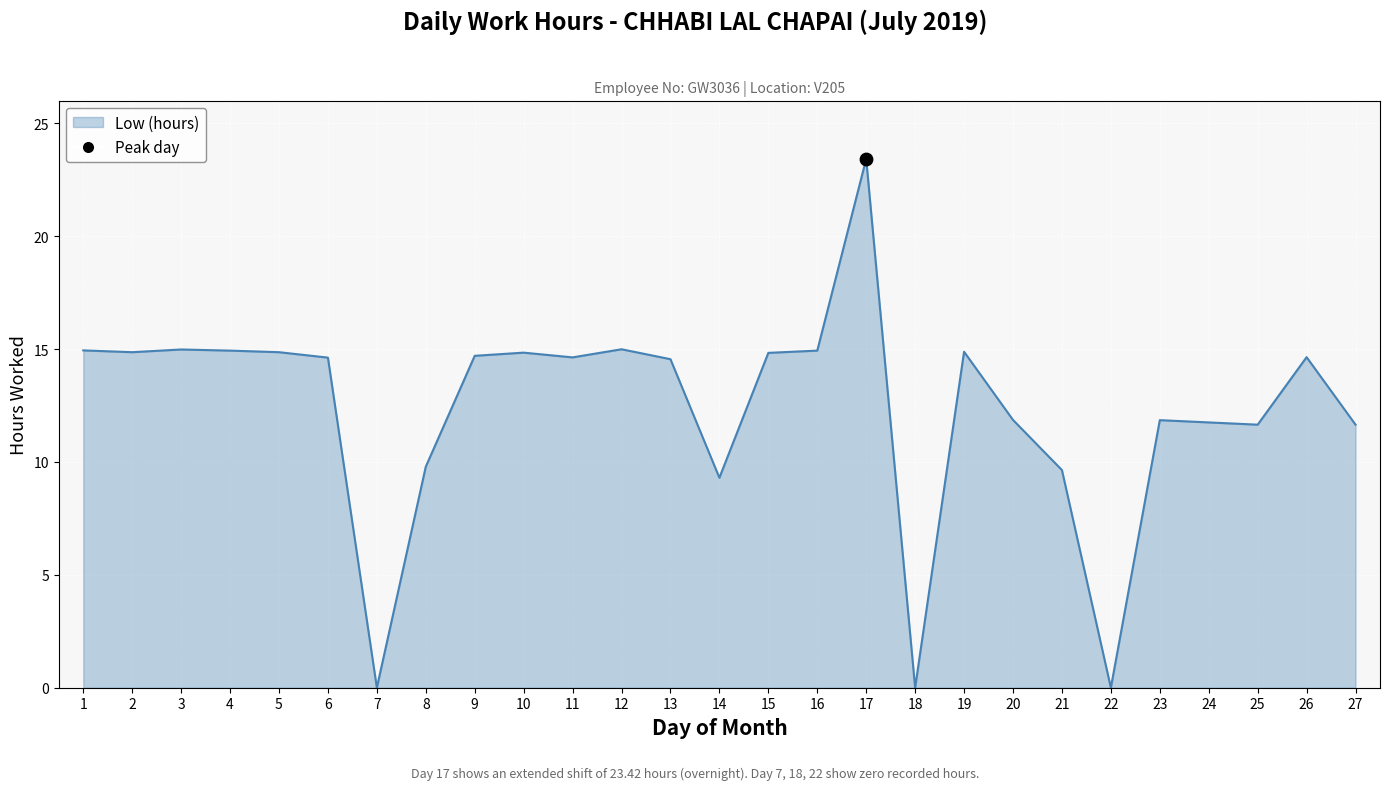

Which has a higher value, 13 or 8?

13